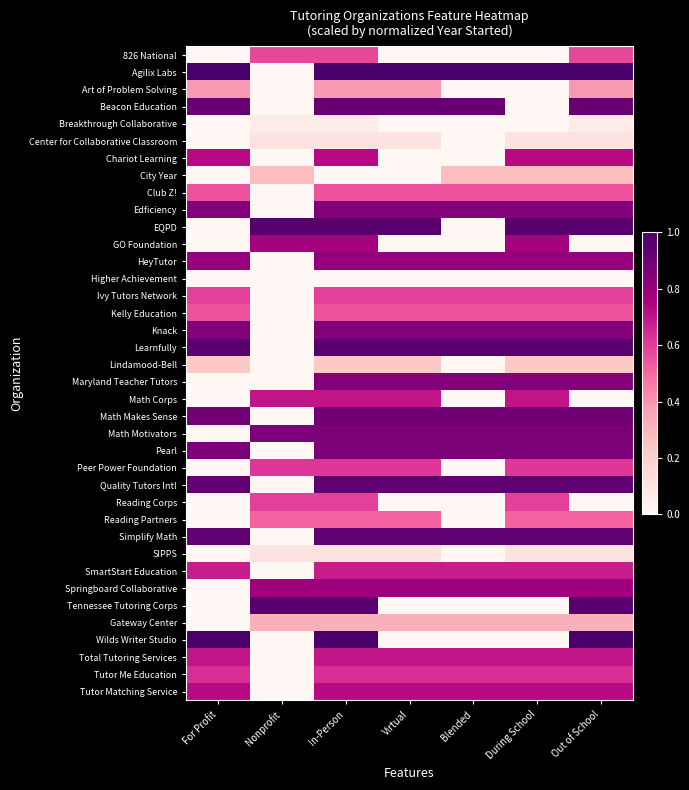

Reading right to left, list all the values displayed in this chart.

826 National: Out of School=0.6	During School=0.0	Blended=0.0	Virtual=0.0	In-Person=0.6	Nonprofit=0.6	For Profit=0.0
Agilix Labs: Out of School=1.0	During School=1.0	Blended=1.0	Virtual=1.0	In-Person=1.0	Nonprofit=0.0	For Profit=1.0
Art of Problem Solving: Out of School=0.4	During School=0.0	Blended=0.0	Virtual=0.4	In-Person=0.4	Nonprofit=0.0	For Profit=0.4
Beacon Education: Out of School=0.9	During School=0.0	Blended=0.9	Virtual=0.9	In-Person=0.9	Nonprofit=0.0	For Profit=0.9
Breakthrough Collaborative: Out of School=0.1	During School=0.0	Blended=0.0	Virtual=0.0	In-Person=0.1	Nonprofit=0.1	For Profit=0.0
Center for Collaborative Classroom: Out of School=0.1	During School=0.1	Blended=0.0	Virtual=0.1	In-Person=0.1	Nonprofit=0.1	For Profit=0.0
Chariot Learning: Out of School=0.7	During School=0.7	Blended=0.0	Virtual=0.0	In-Person=0.7	Nonprofit=0.0	For Profit=0.7
City Year: Out of School=0.3	During School=0.3	Blended=0.3	Virtual=0.0	In-Person=0.0	Nonprofit=0.3	For Profit=0.0
Club Z!: Out of School=0.6	During School=0.6	Blended=0.6	Virtual=0.6	In-Person=0.6	Nonprofit=0.0	For Profit=0.6
Edficiency: Out of School=0.9	During School=0.9	Blended=0.9	Virtual=0.9	In-Person=0.9	Nonprofit=0.0	For Profit=0.9
EQPD: Out of School=1.0	During School=1.0	Blended=0.0	Virtual=1.0	In-Person=1.0	Nonprofit=1.0	For Profit=0.0
GO Foundation: Out of School=0.0	During School=0.8	Blended=0.0	Virtual=0.0	In-Person=0.8	Nonprofit=0.8	For Profit=0.0
HeyTutor: Out of School=0.8	During School=0.8	Blended=0.8	Virtual=0.8	In-Person=0.8	Nonprofit=0.0	For Profit=0.8
Higher Achievement: Out of School=0.0	During School=0.0	Blended=0.0	Virtual=0.0	In-Person=0.0	Nonprofit=0.0	For Profit=0.0
Ivy Tutors Network: Out of School=0.6	During School=0.6	Blended=0.6	Virtual=0.6	In-Person=0.6	Nonprofit=0.0	For Profit=0.6
Kelly Education: Out of School=0.6	During School=0.6	Blended=0.6	Virtual=0.6	In-Person=0.6	Nonprofit=0.0	For Profit=0.6
Knack: Out of School=0.9	During School=0.9	Blended=0.9	Virtual=0.9	In-Person=0.9	Nonprofit=0.0	For Profit=0.9
Learnfully: Out of School=1.0	During School=1.0	Blended=1.0	Virtual=1.0	In-Person=1.0	Nonprofit=0.0	For Profit=1.0
Lindamood-Bell: Out of School=0.2	During School=0.2	Blended=0.0	Virtual=0.2	In-Person=0.2	Nonprofit=0.0	For Profit=0.2
Maryland Teacher Tutors: Out of School=0.9	During School=0.9	Blended=0.9	Virtual=0.9	In-Person=0.9	Nonprofit=0.0	For Profit=0.0
Math Corps: Out of School=0.0	During School=0.7	Blended=0.0	Virtual=0.7	In-Person=0.7	Nonprofit=0.7	For Profit=0.0
Math Makes Sense: Out of School=0.9	During School=0.9	Blended=0.9	Virtual=0.9	In-Person=0.9	Nonprofit=0.0	For Profit=0.9
Math Motivators: Out of School=0.9	During School=0.9	Blended=0.9	Virtual=0.9	In-Person=0.9	Nonprofit=0.9	For Profit=0.0
Pearl: Out of School=0.9	During School=0.9	Blended=0.9	Virtual=0.9	In-Person=0.9	Nonprofit=0.0	For Profit=0.9
Peer Power Foundation: Out of School=0.6	During School=0.6	Blended=0.0	Virtual=0.6	In-Person=0.6	Nonprofit=0.6	For Profit=0.0
Quality Tutors Intl: Out of School=0.9	During School=0.9	Blended=0.9	Virtual=0.9	In-Person=0.9	Nonprofit=0.0	For Profit=0.9
Reading Corps: Out of School=0.0	During School=0.6	Blended=0.0	Virtual=0.0	In-Person=0.6	Nonprofit=0.6	For Profit=0.0
Reading Partners: Out of School=0.5	During School=0.5	Blended=0.0	Virtual=0.5	In-Person=0.5	Nonprofit=0.5	For Profit=0.0
Simplify Math: Out of School=0.9	During School=0.9	Blended=0.9	Virtual=0.9	In-Person=0.9	Nonprofit=0.0	For Profit=0.9
SIPPS: Out of School=0.1	During School=0.1	Blended=0.0	Virtual=0.1	In-Person=0.1	Nonprofit=0.1	For Profit=0.0
SmartStart Education: Out of School=0.7	During School=0.7	Blended=0.7	Virtual=0.7	In-Person=0.7	Nonprofit=0.0	For Profit=0.7
Springboard Collaborative: Out of School=0.8	During School=0.8	Blended=0.8	Virtual=0.8	In-Person=0.8	Nonprofit=0.8	For Profit=0.0
Tennessee Tutoring Corps: Out of School=1.0	During School=0.0	Blended=0.0	Virtual=0.0	In-Person=1.0	Nonprofit=1.0	For Profit=0.0
Gateway Center: Out of School=0.3	During School=0.3	Blended=0.3	Virtual=0.3	In-Person=0.3	Nonprofit=0.3	For Profit=0.0
Wilds Writer Studio: Out of School=1.0	During School=0.0	Blended=0.0	Virtual=0.0	In-Person=1.0	Nonprofit=0.0	For Profit=1.0
Total Tutoring Services: Out of School=0.7	During School=0.7	Blended=0.7	Virtual=0.7	In-Person=0.7	Nonprofit=0.0	For Profit=0.7
Tutor Me Education: Out of School=0.6	During School=0.6	Blended=0.6	Virtual=0.6	In-Person=0.6	Nonprofit=0.0	For Profit=0.6
Tutor Matching Service: Out of School=0.7	During School=0.7	Blended=0.7	Virtual=0.7	In-Person=0.7	Nonprofit=0.0	For Profit=0.7